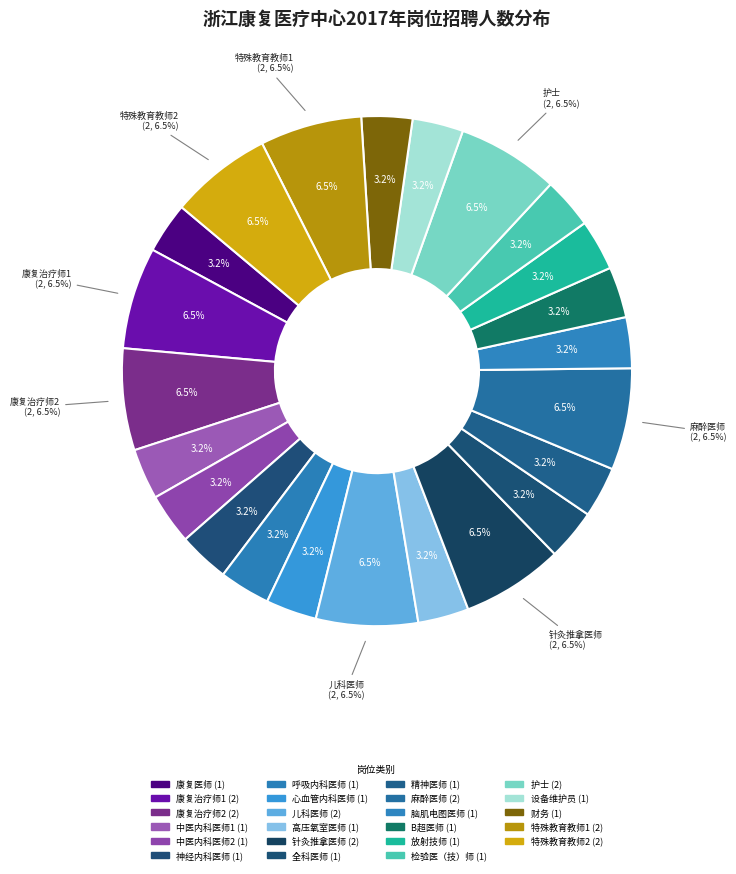

How much of the chart is everything except B超医师?

96.8%